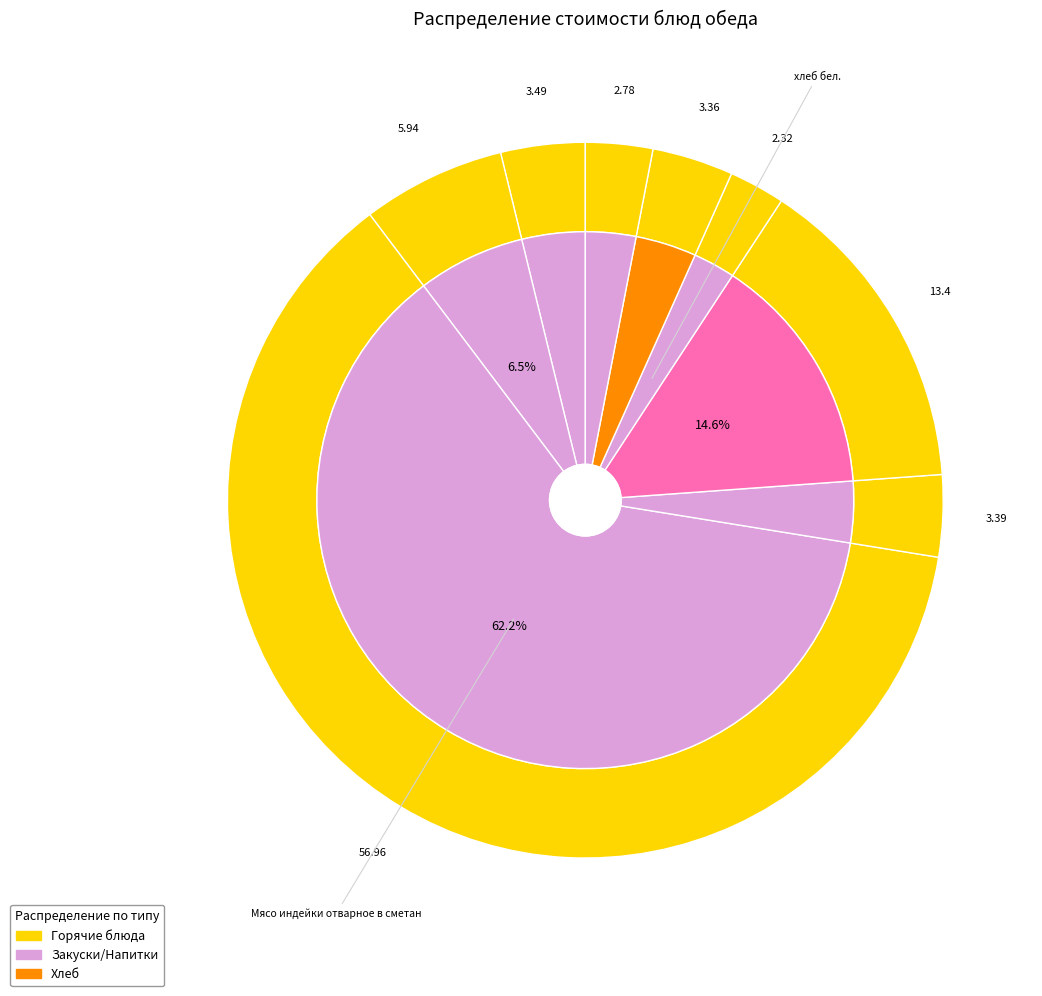

Which category accounts for the majority?

Мясо индейки отварное в сметанном соусе